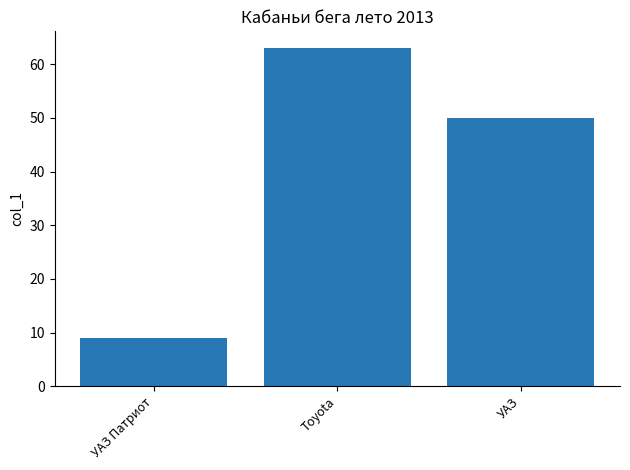

List the labels in order of value, largest first.

Toyota, УАЗ, УАЗ Патриот